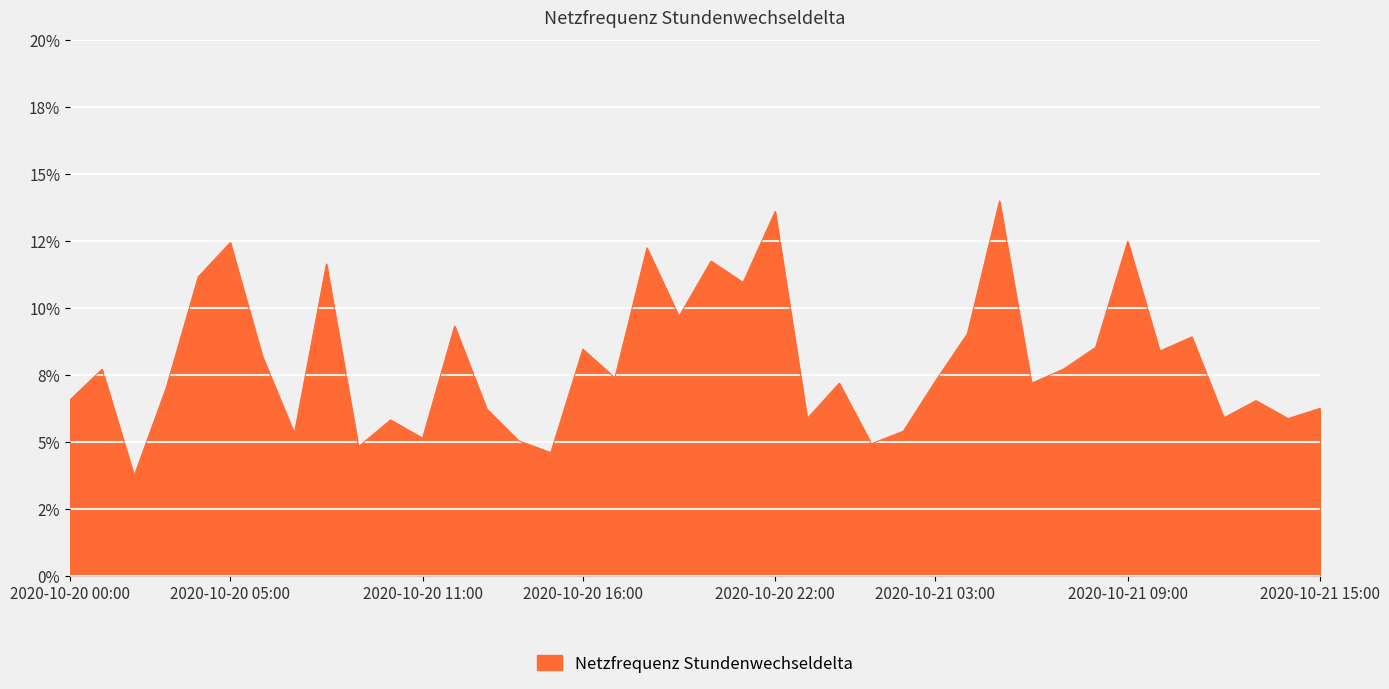

Is this an area chart (filled region under the line)?

Yes